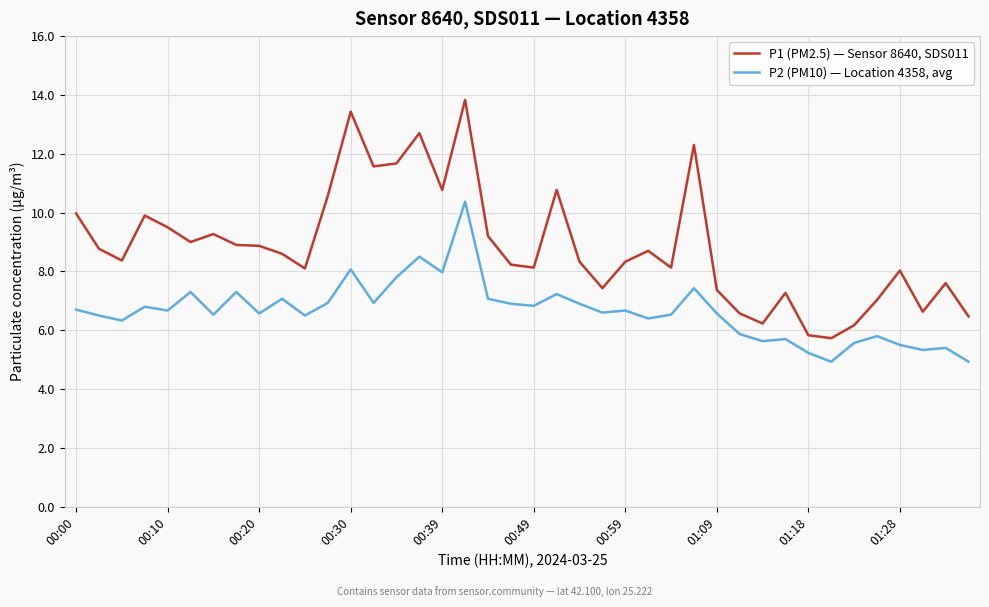

Is this an area chart (filled region under the line)?

No